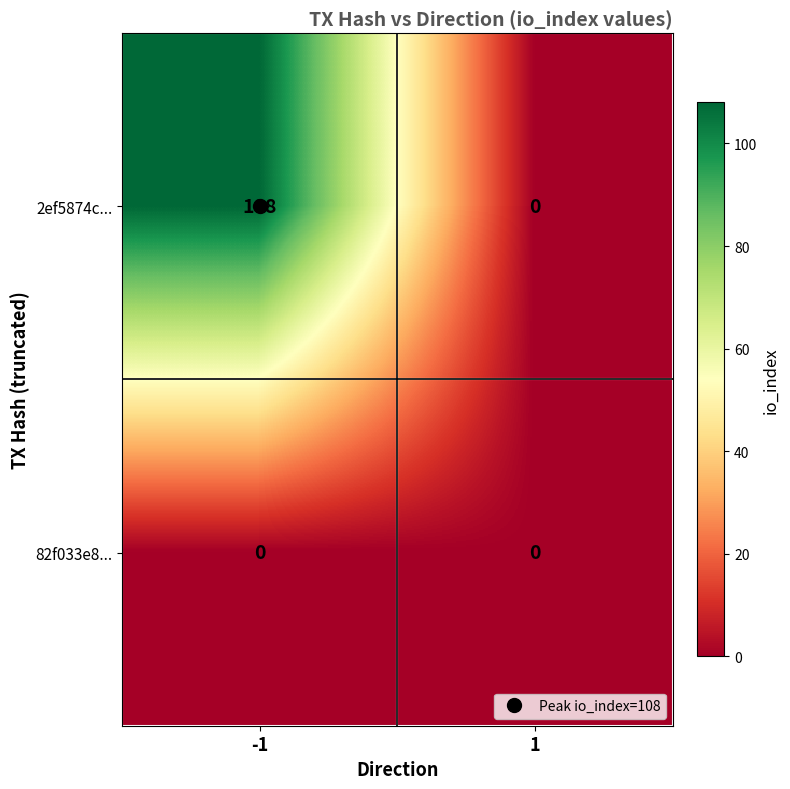

What is the maximum value shown in the chart?

108